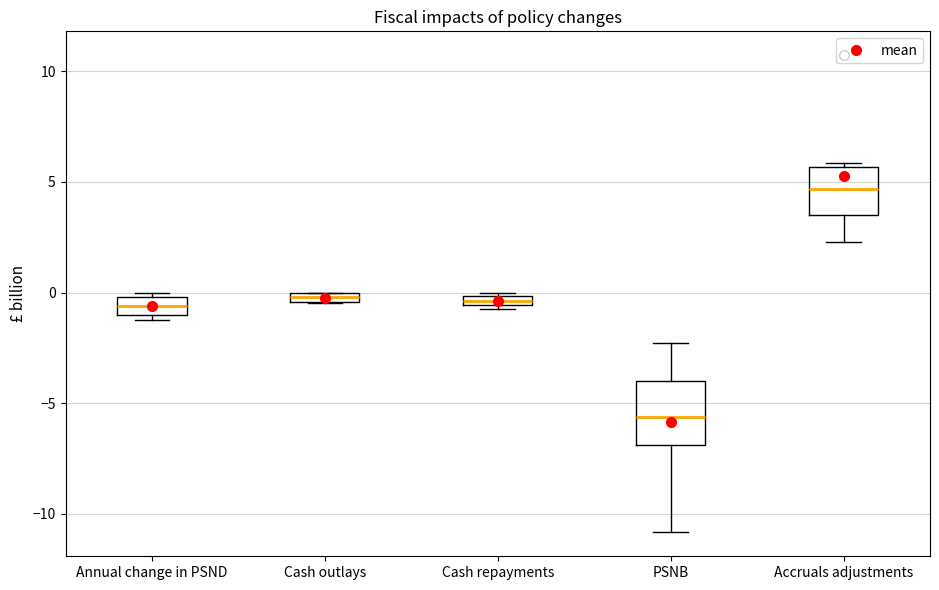

Where is the upper edge of the box for Cash outlays on the y-axis? The values are not printed on the chart, so give them approximately, as read against the axis.

0.0